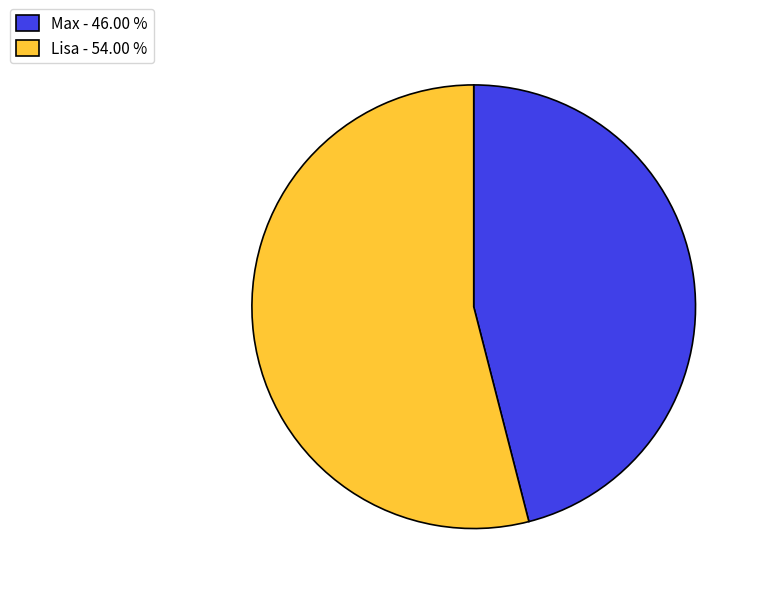

What is the largest slice in the pie chart?

Lisa